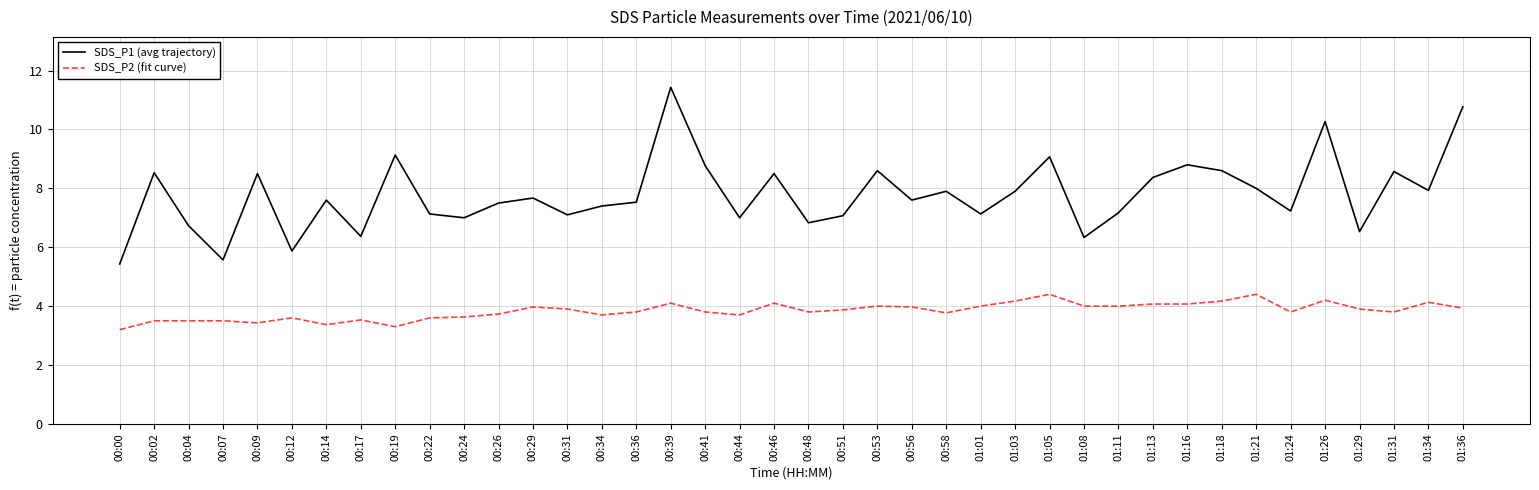

What is the smallest value displayed?

3.2